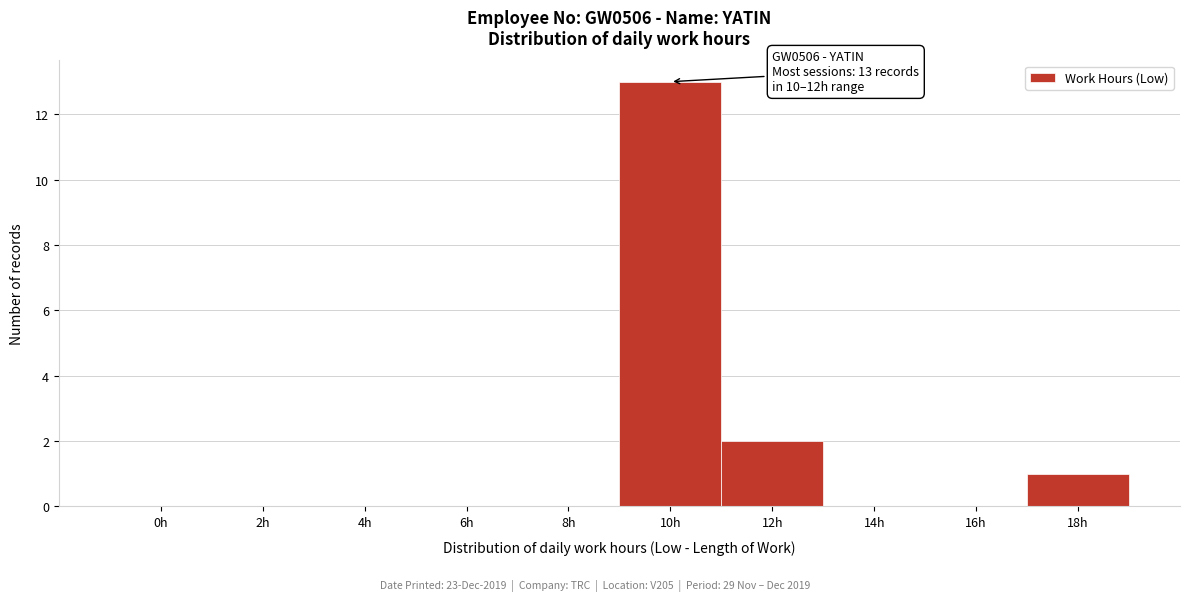

Reading left to right, list all the values displayed in this chart.

0h=0	2h=0	4h=0	6h=0	8h=0	10h=13	12h=2	14h=0	16h=0	18h=1